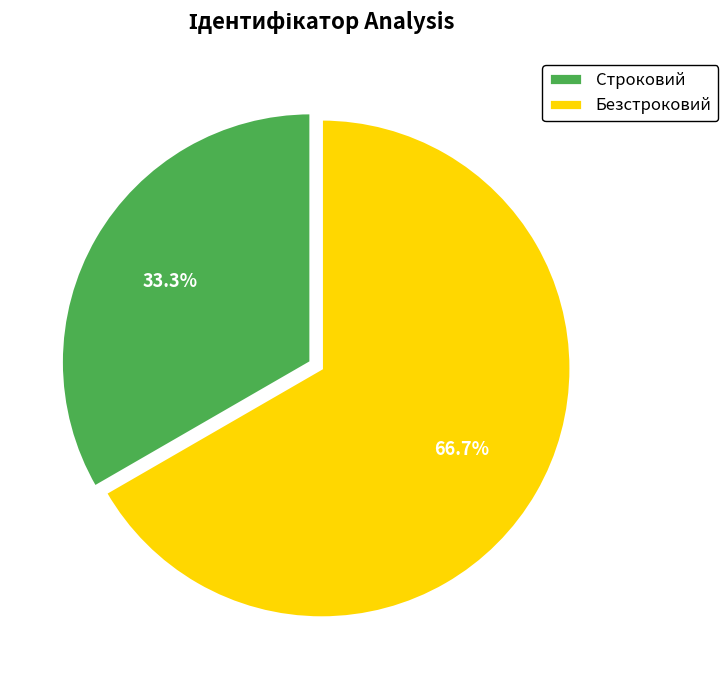

To the nearest percent, what is the combined percentage of Безстроковий and Строковий?

100%